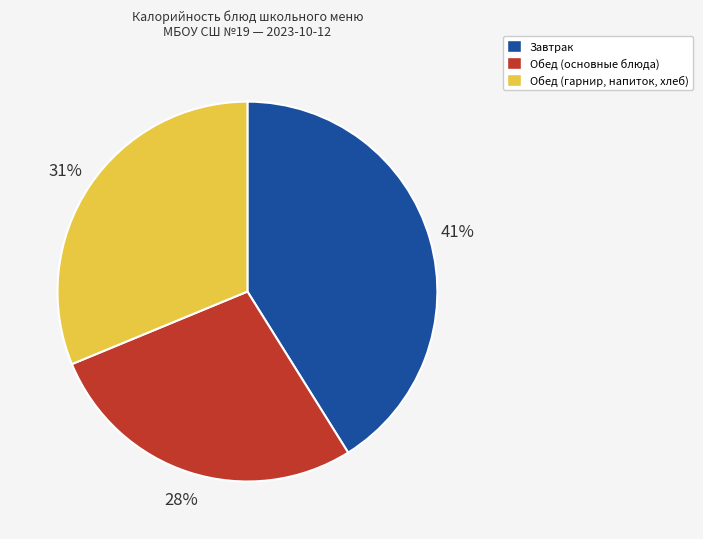

To the nearest percent, what is the difference between the largest and smallest slice percentages?

13%